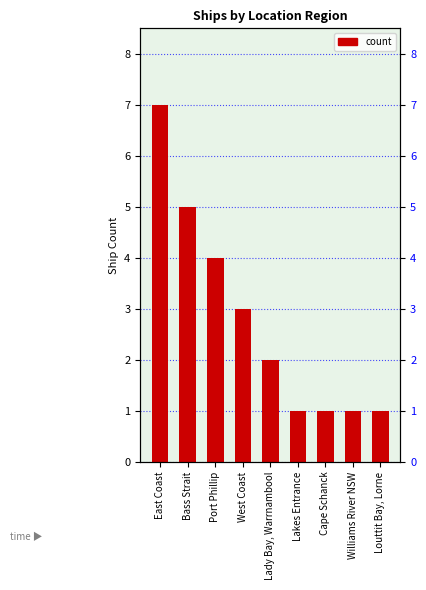

Where does the data first go above 2?

East Coast